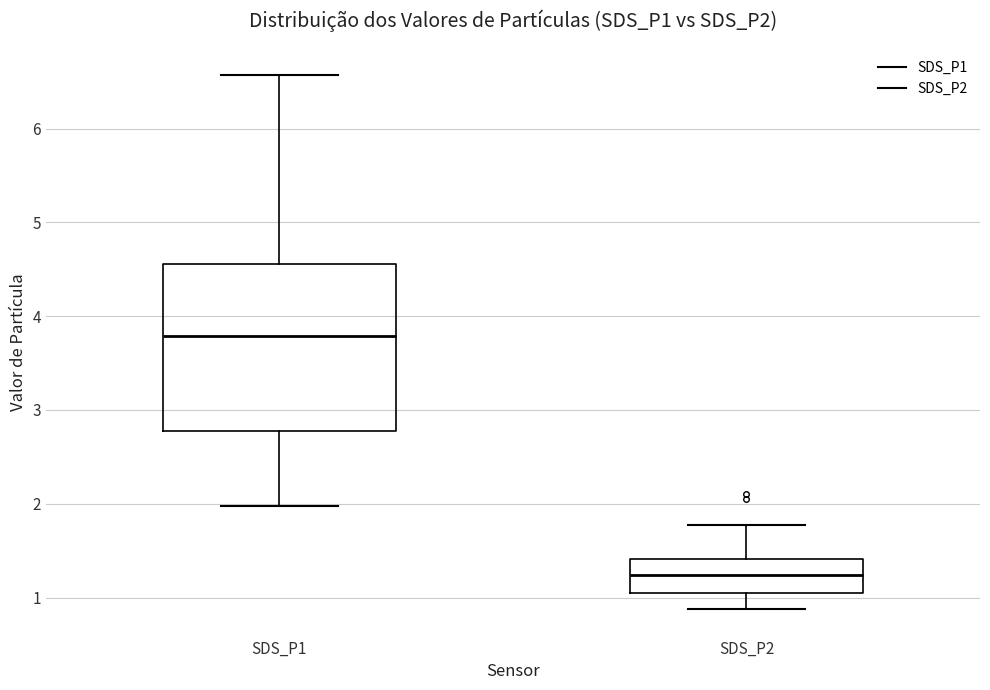

Reading left to right, read every box against the y-axis: the position of its median line, the range the box covers, and the ends of its whiskers. The values are not printed on the chart, so give them approximately, as read against the axis.

SDS_P1: median 3.8, box 2.8 to 4.6, whiskers 2.0 to 6.6
SDS_P2: median 1.2, box 1.1 to 1.4, whiskers 0.9 to 1.8